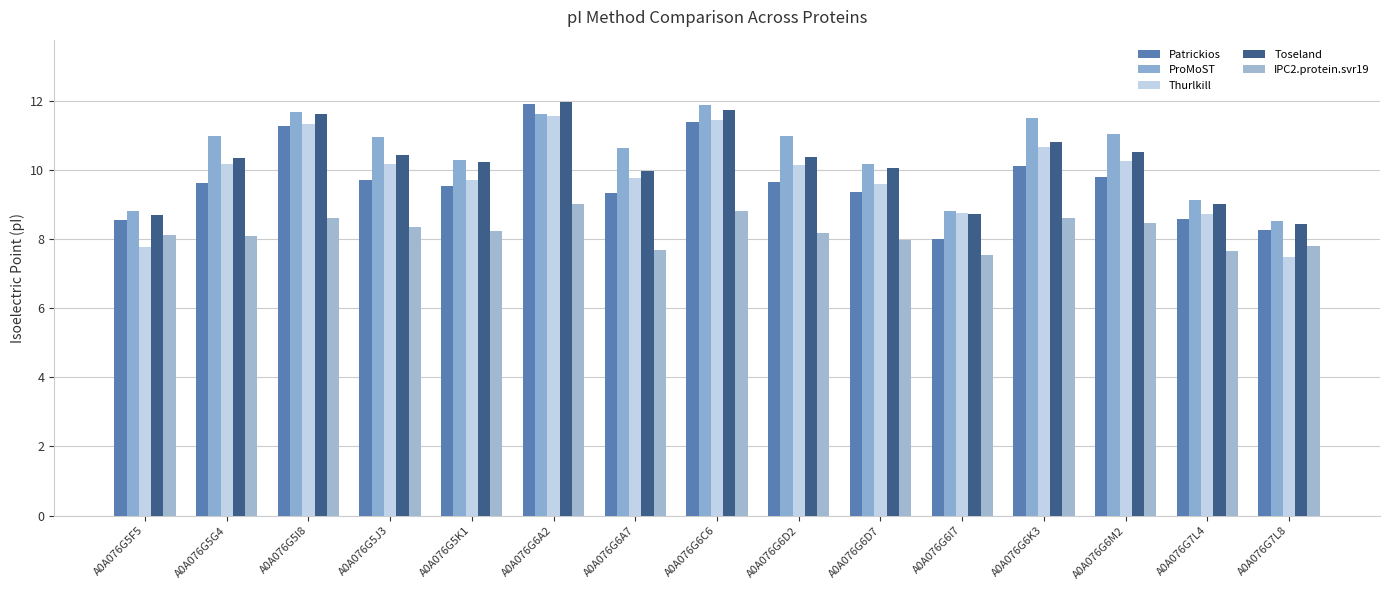

The value of ProMoST at A0A076G6K3 is 11.5. True or false?

True